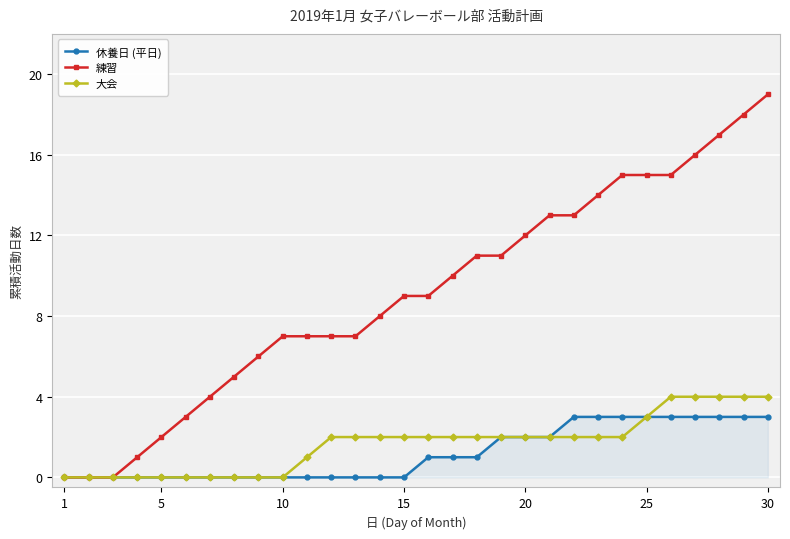

What is the highest value of the 練習 series?

19